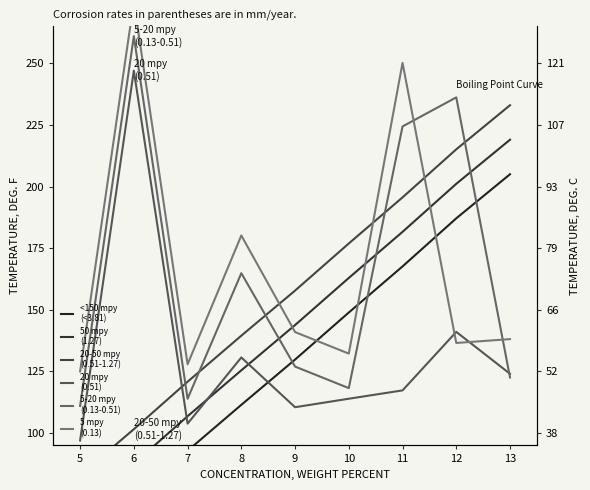

Rank the series by their maximum value, from lowest to highest.

<150 mpy
(<3.81), 50 mpy
(1.27), 20-50 mpy
(0.51-1.27), 20 mpy
(0.51), 5-20 mpy
(0.13-0.51), 5 mpy
(0.13)